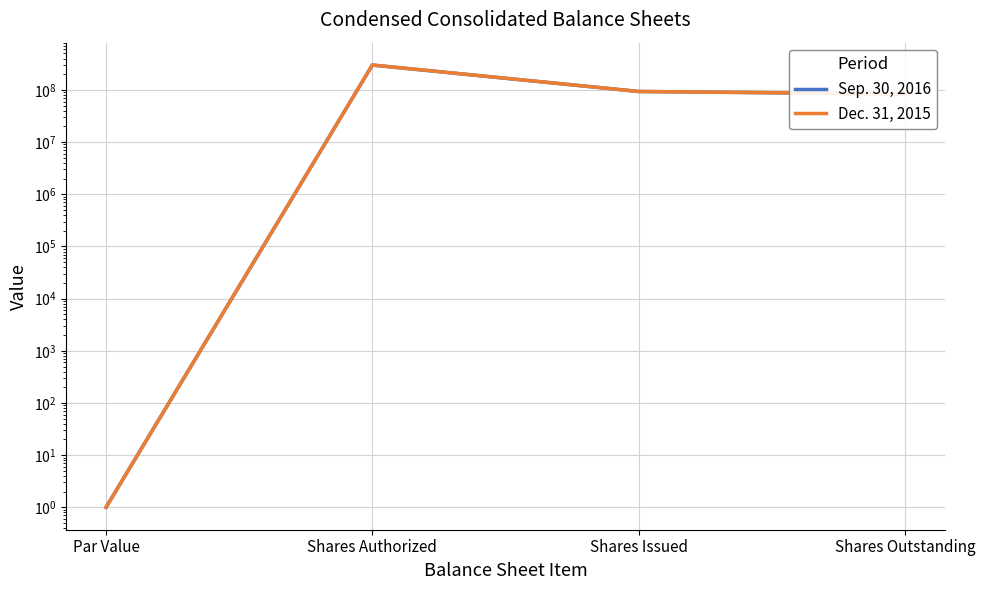

What is the difference between the Dec. 31, 2015 values at Par Value and Shares Issued?

93399999